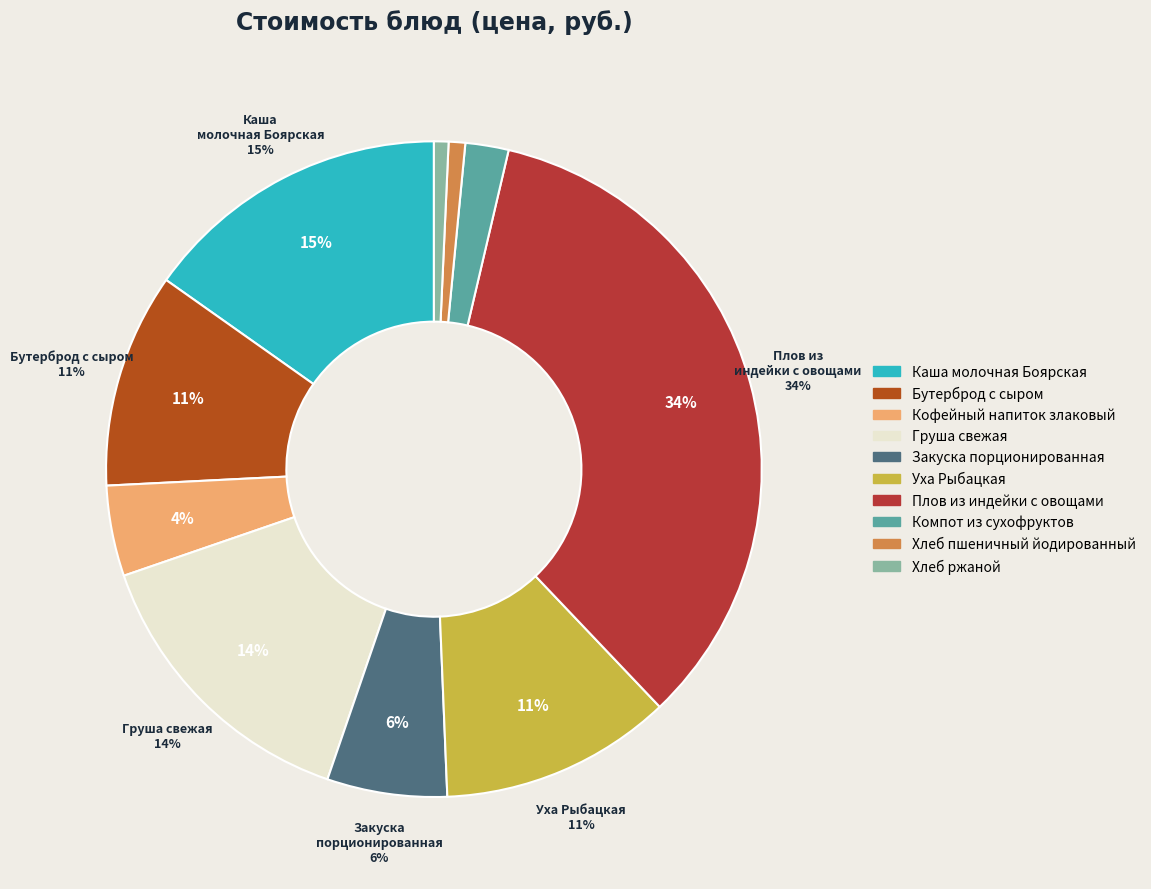

What percentage do Кофейный напиток злаковый and Компот из сухофруктов together represent?

6.6%